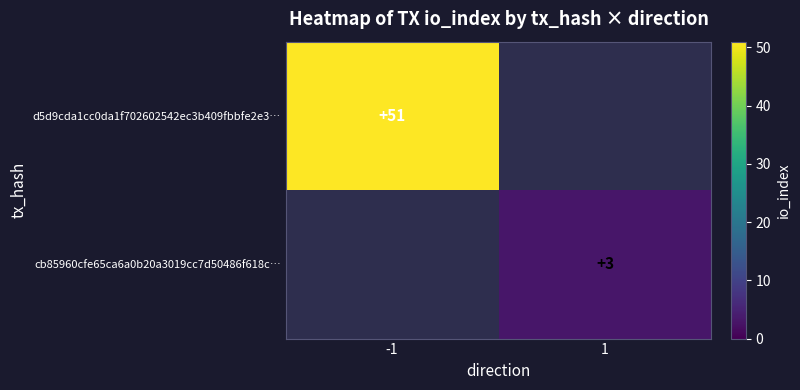

The value of d5d9cda1cc0da1f702602542ec3b409fbbfe2e3… at -1 is 51. True or false?

True